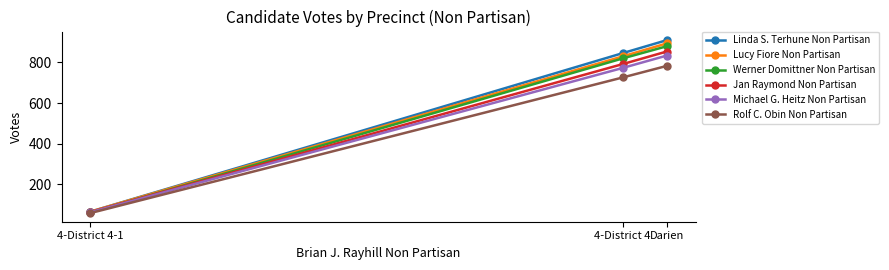

Reading left to right, extract all data points from this chart.

Linda S. Terhune Non Partisan: 4-District 4-1=64	4-District 4=846	Darien=910
Lucy Fiore Non Partisan: 4-District 4-1=64	4-District 4=830	Darien=894
Werner Domittner Non Partisan: 4-District 4-1=60	4-District 4=820	Darien=880
Jan Raymond Non Partisan: 4-District 4-1=62	4-District 4=792	Darien=854
Michael G. Heitz Non Partisan: 4-District 4-1=61	4-District 4=773	Darien=834
Rolf C. Obin Non Partisan: 4-District 4-1=57	4-District 4=726	Darien=783